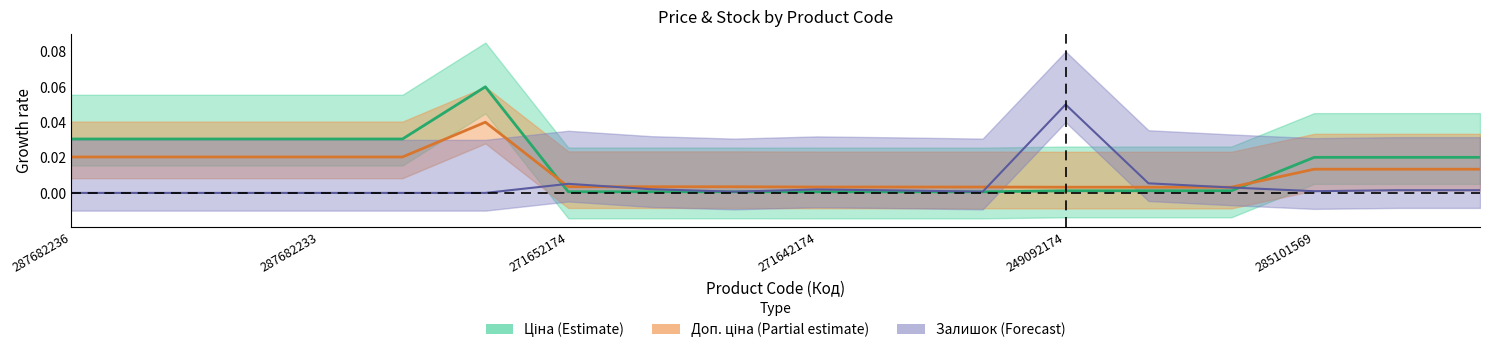

At which category does the chart reach its minimum across all series?

287682236